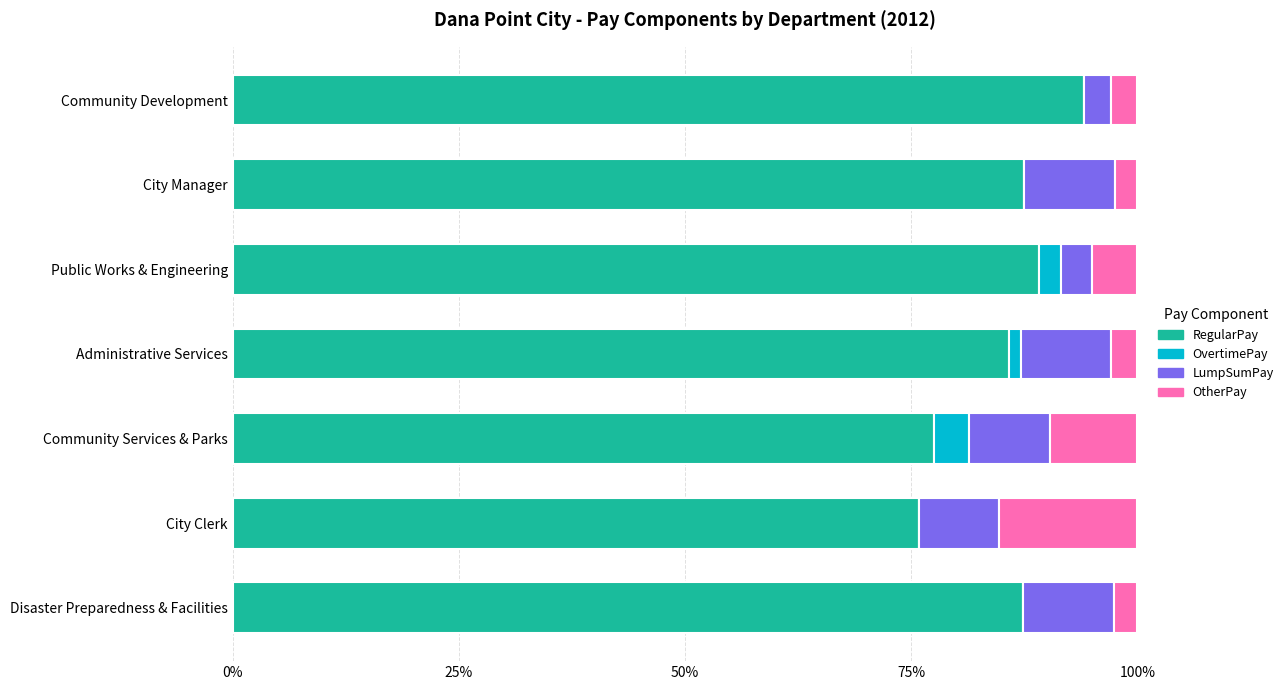

What is the sum of all RegularPay values?

597.4